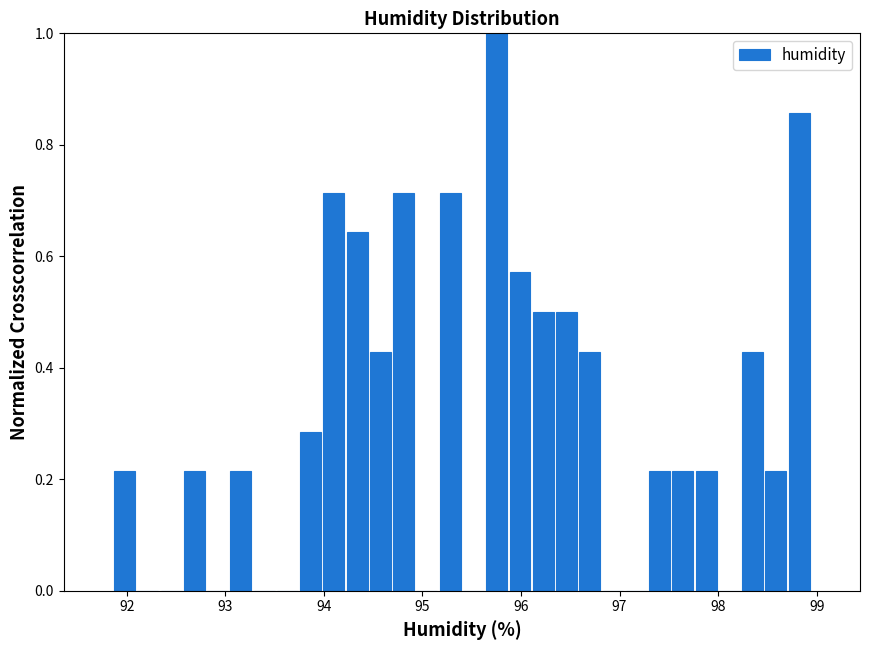

Read against the x-axis, roughly where is the centre of the tallest bar?

95.8